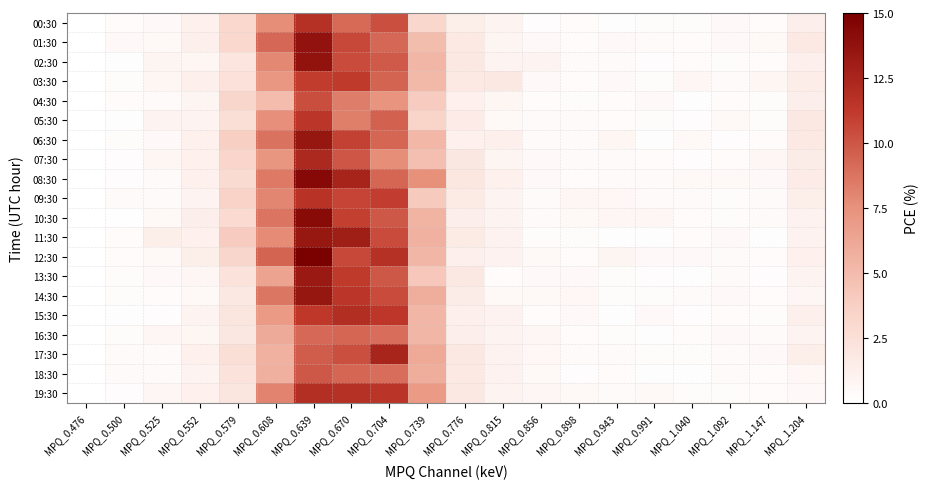

Which series has the largest total across all categories?

08:30